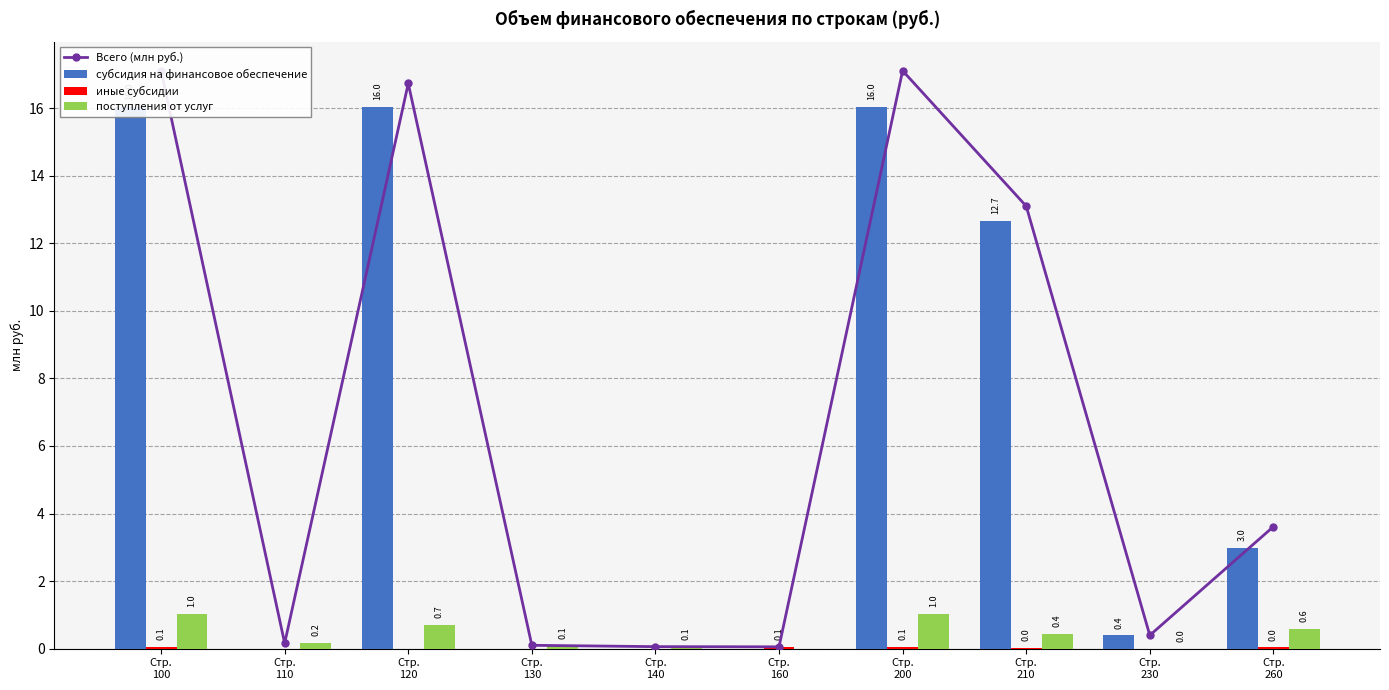

Between Стр.
160 and Стр.
210, which series saw the biggest shift?

Всего (млн руб.)